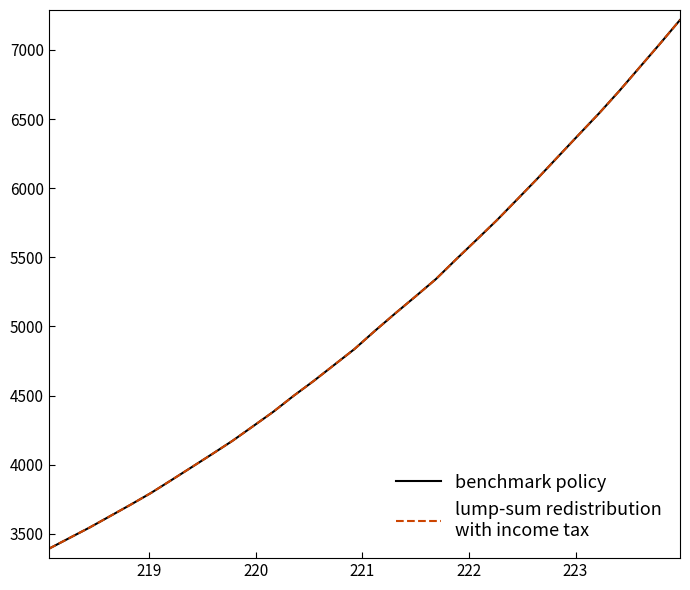

Does the chart display data point markers on the line(s)?

No